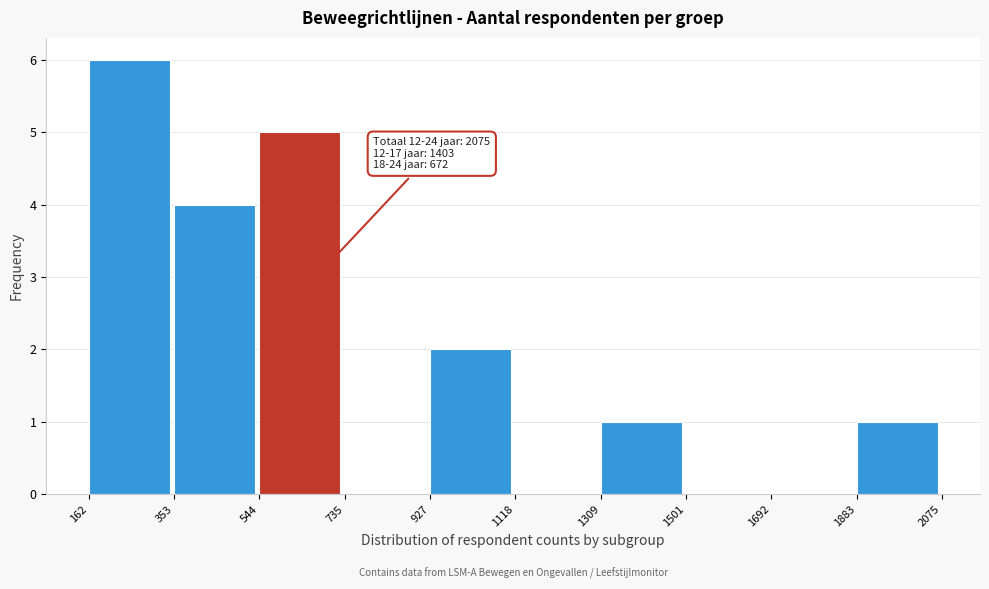

Over which range of the x-axis is the bar tallest?

162 to 353